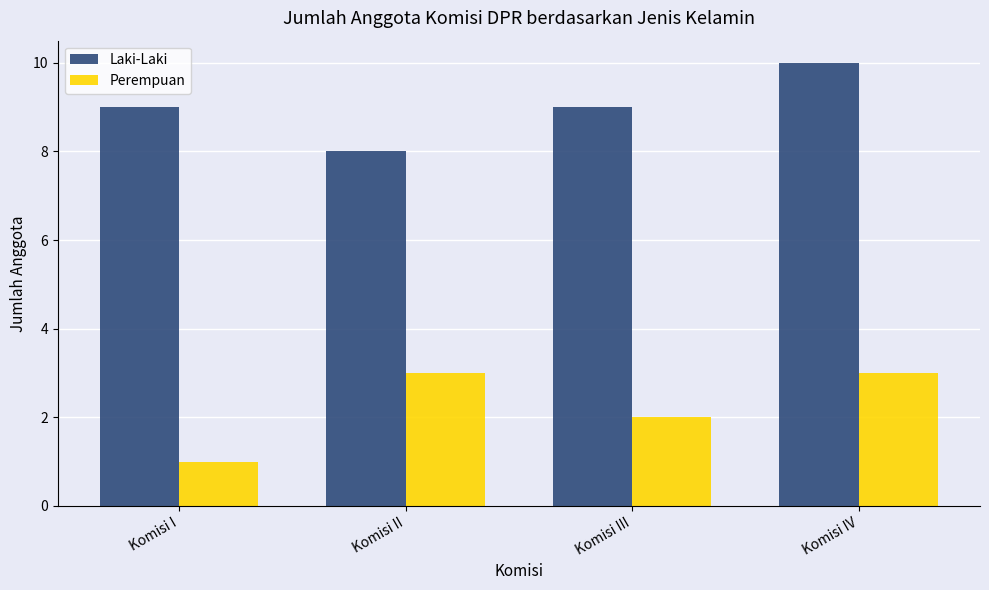

Where is Perempuan nearest to the value 2?

Komisi III